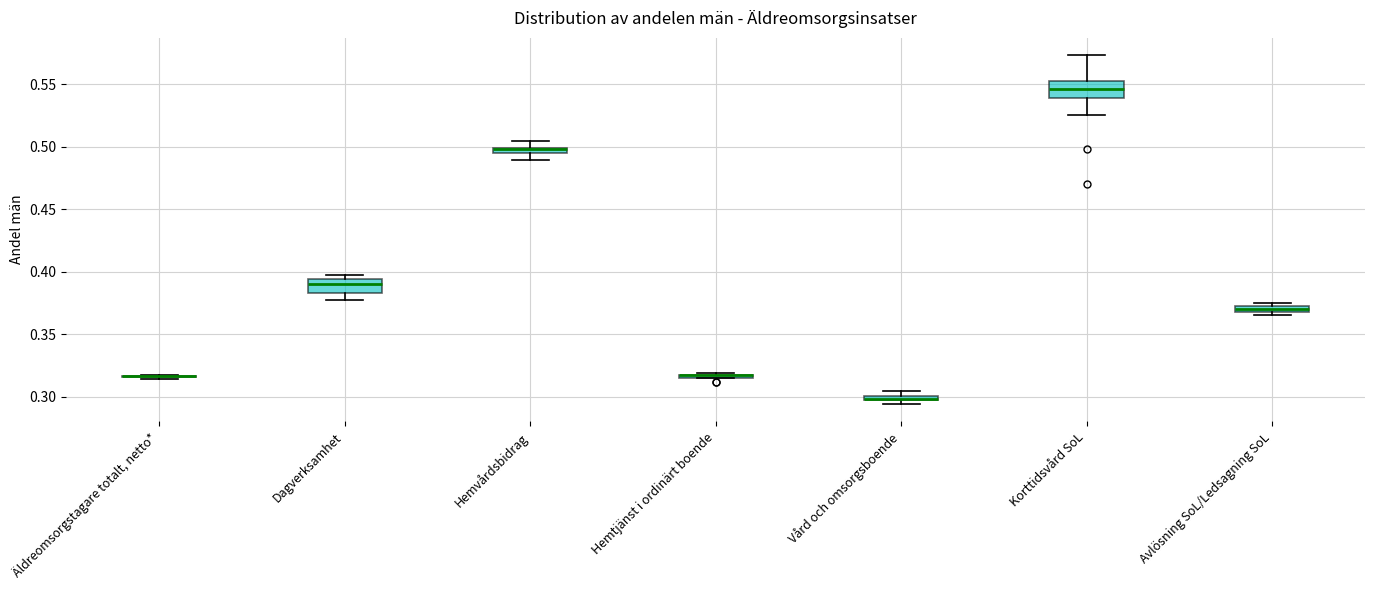

Where is the upper edge of the box for Avlösning SoL/Ledsagning SoL on the y-axis? The values are not printed on the chart, so give them approximately, as read against the axis.

0.375